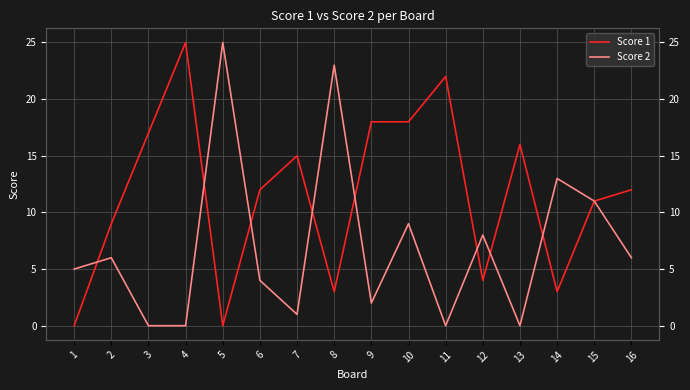

Is the value of Score 1 at 12 greater than the value of Score 2 at 16?

No